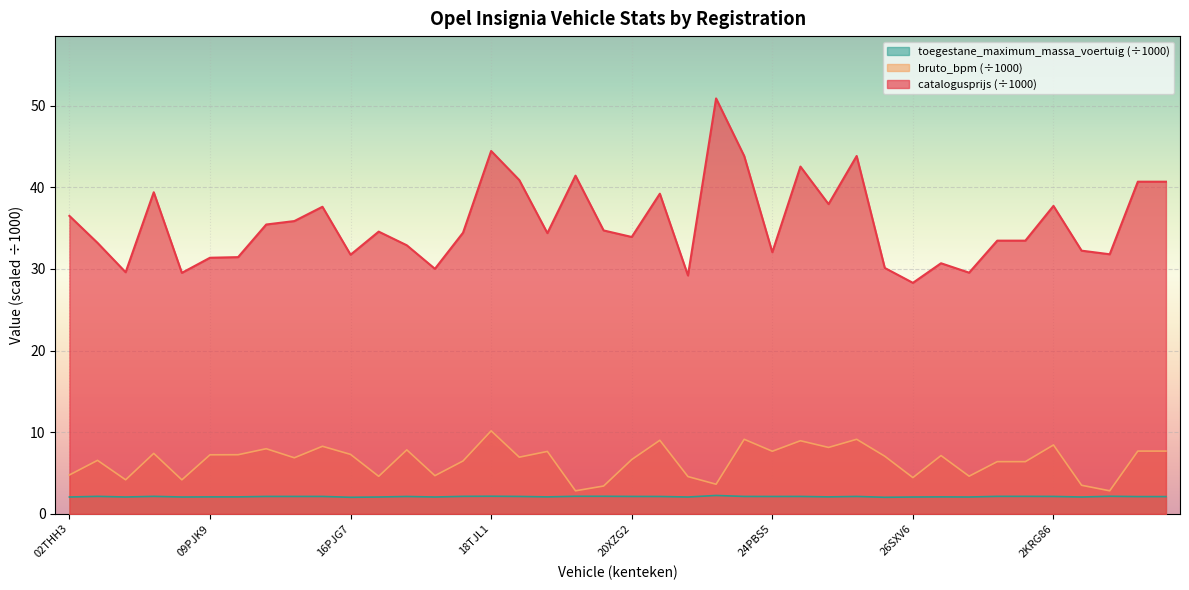

True or false: bruto_bpm has a value of 3.5 at 20XZG2.

False